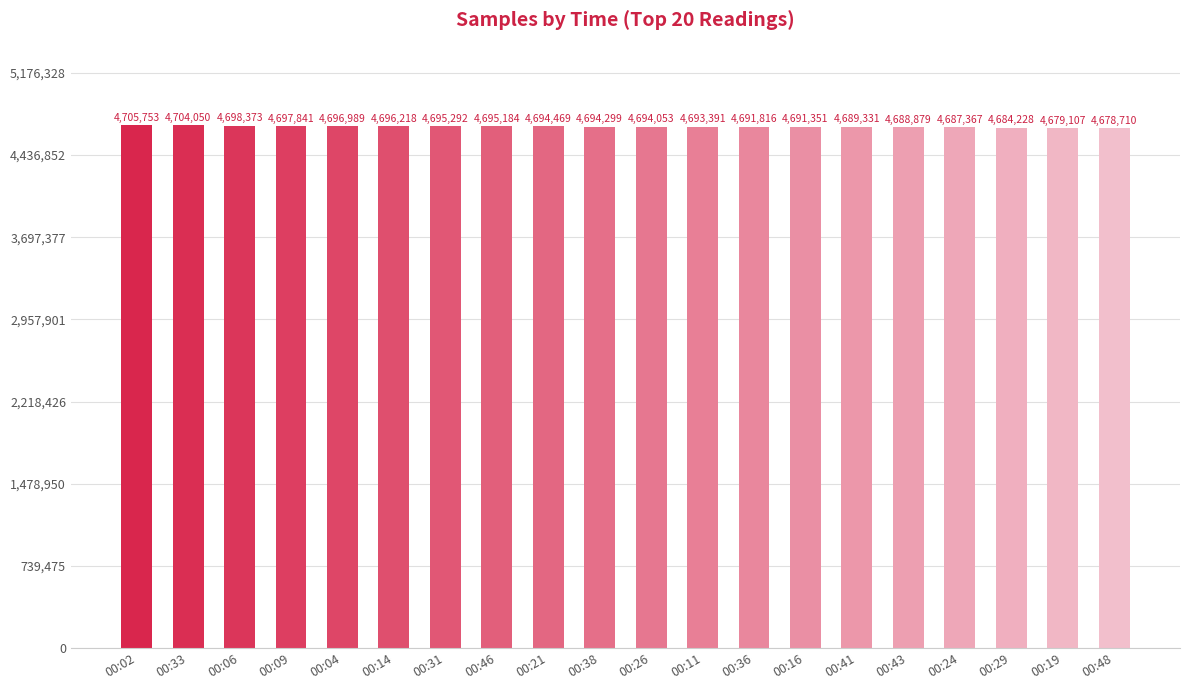

What is the greatest value displayed?

4705753